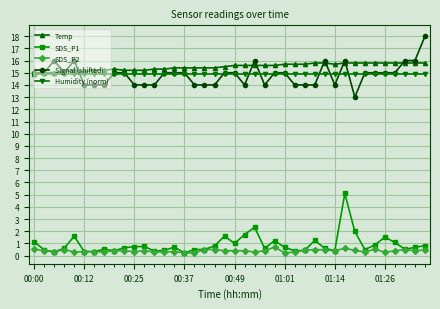

Rank the series by their maximum value, from lowest to highest.

SDS_P2, SDS_P1, Humidity (norm), Temp, Signal (shifted)